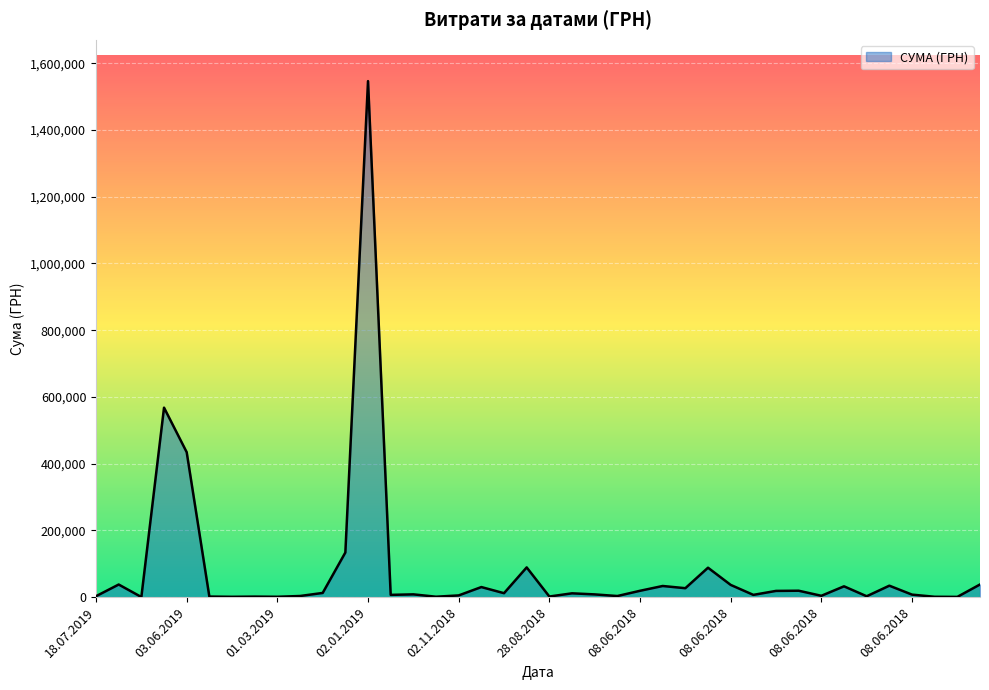

What is the difference between the maximum and minimum values?

1546166.2